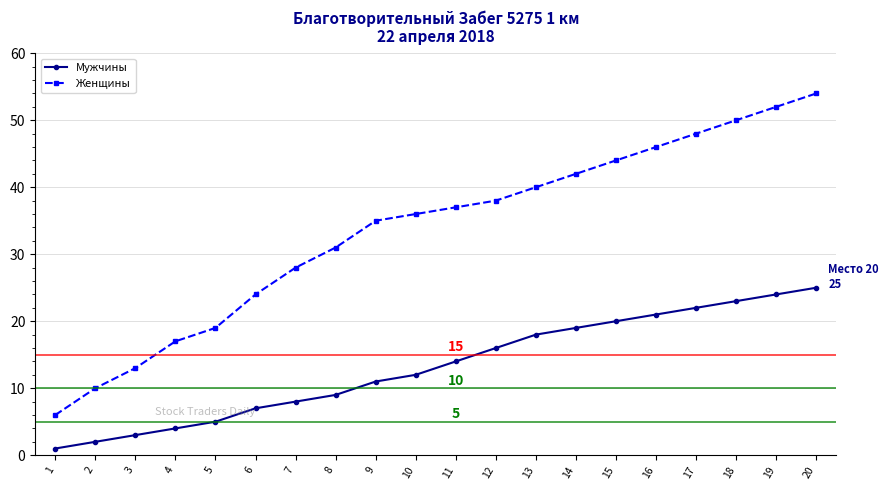

Where is Женщины nearest to the value 30?

8